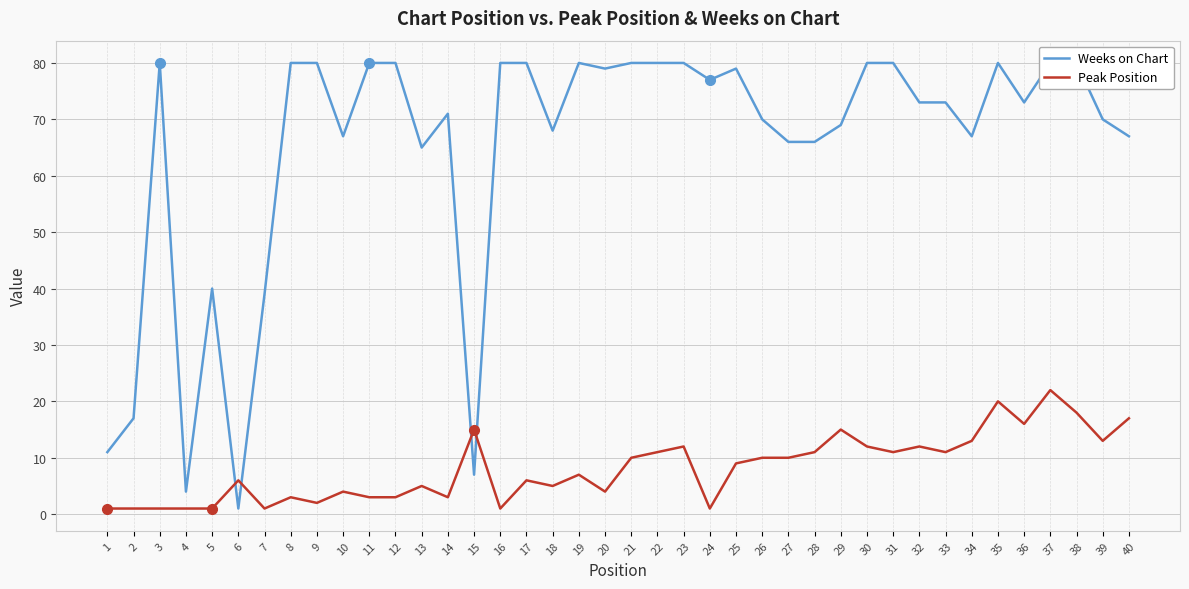

What is the spread (max minus min) of values at 21?

70